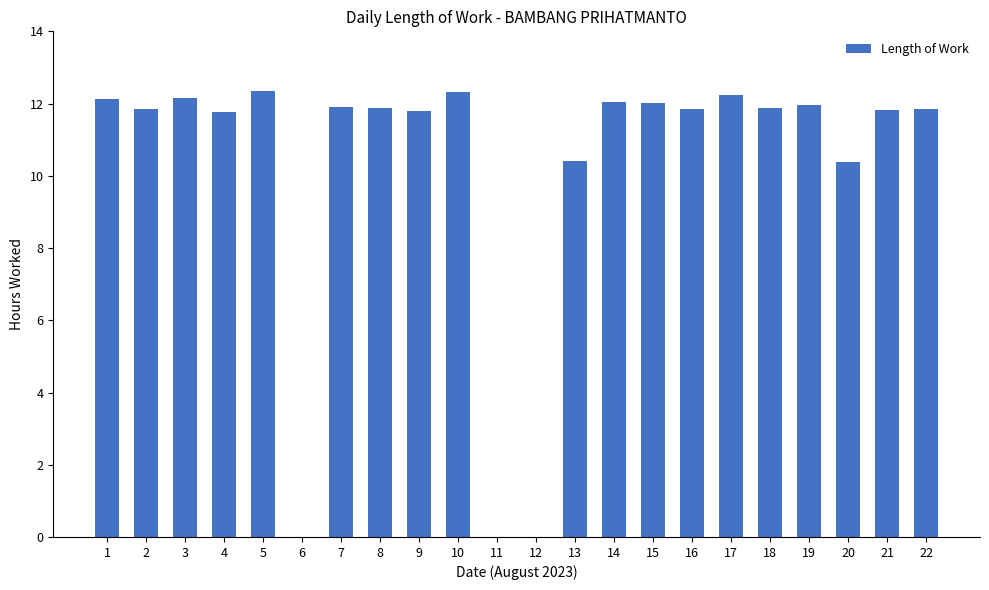

Does the chart contain stacked bars?

No